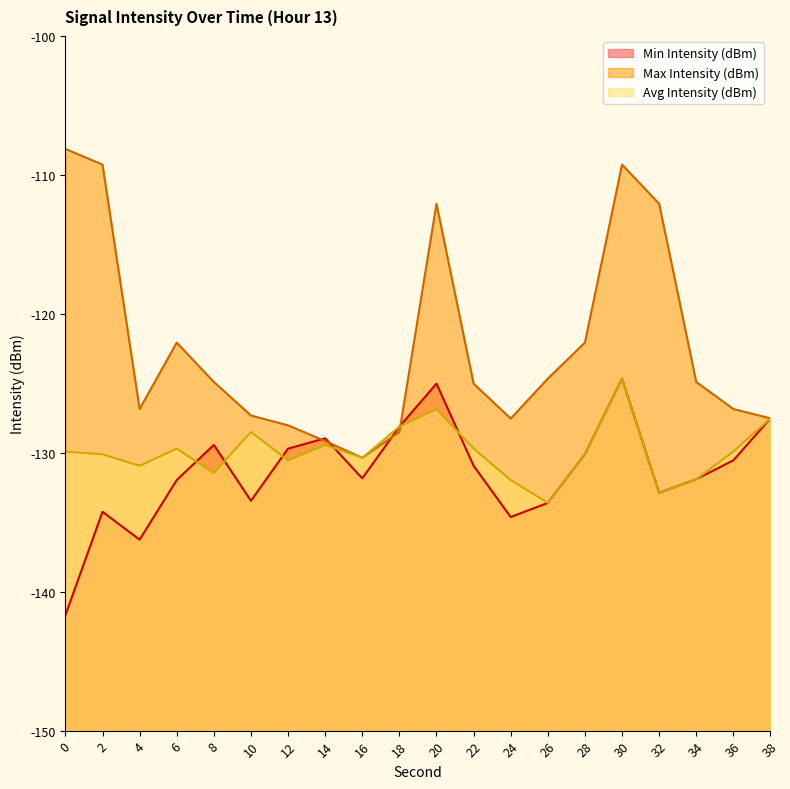

Which series changed the most between 0 and 6?

Max Intensity (dBm)